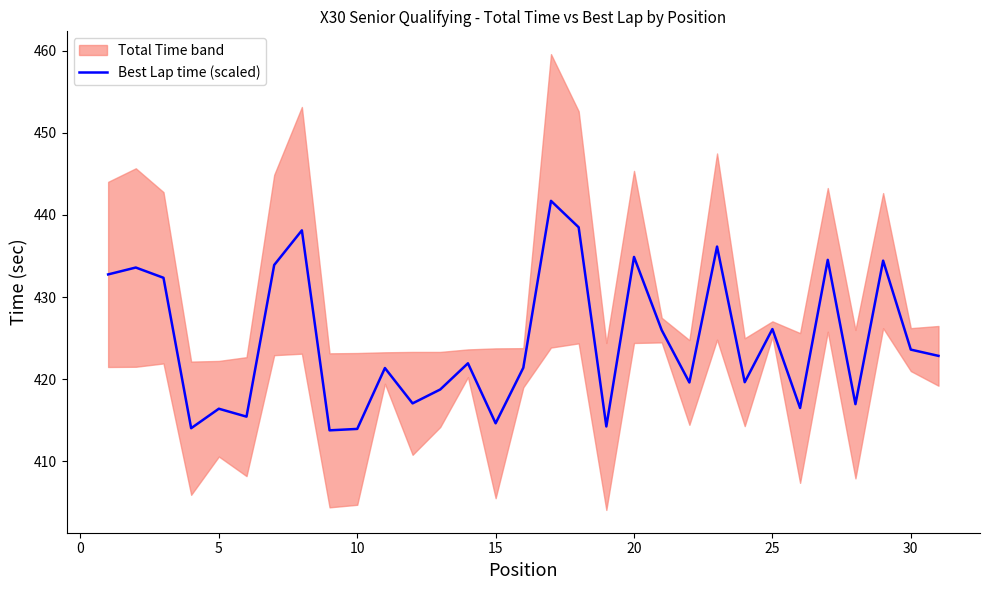

What is the maximum value for Best Lap time (scaled)?

441.7